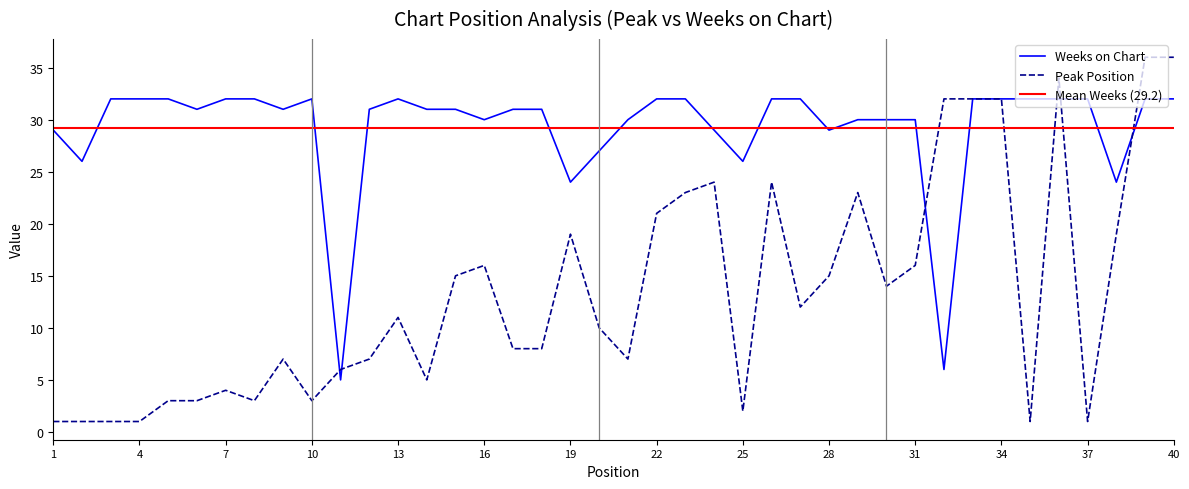

Which series has the largest total across all categories?

Weeks on Chart